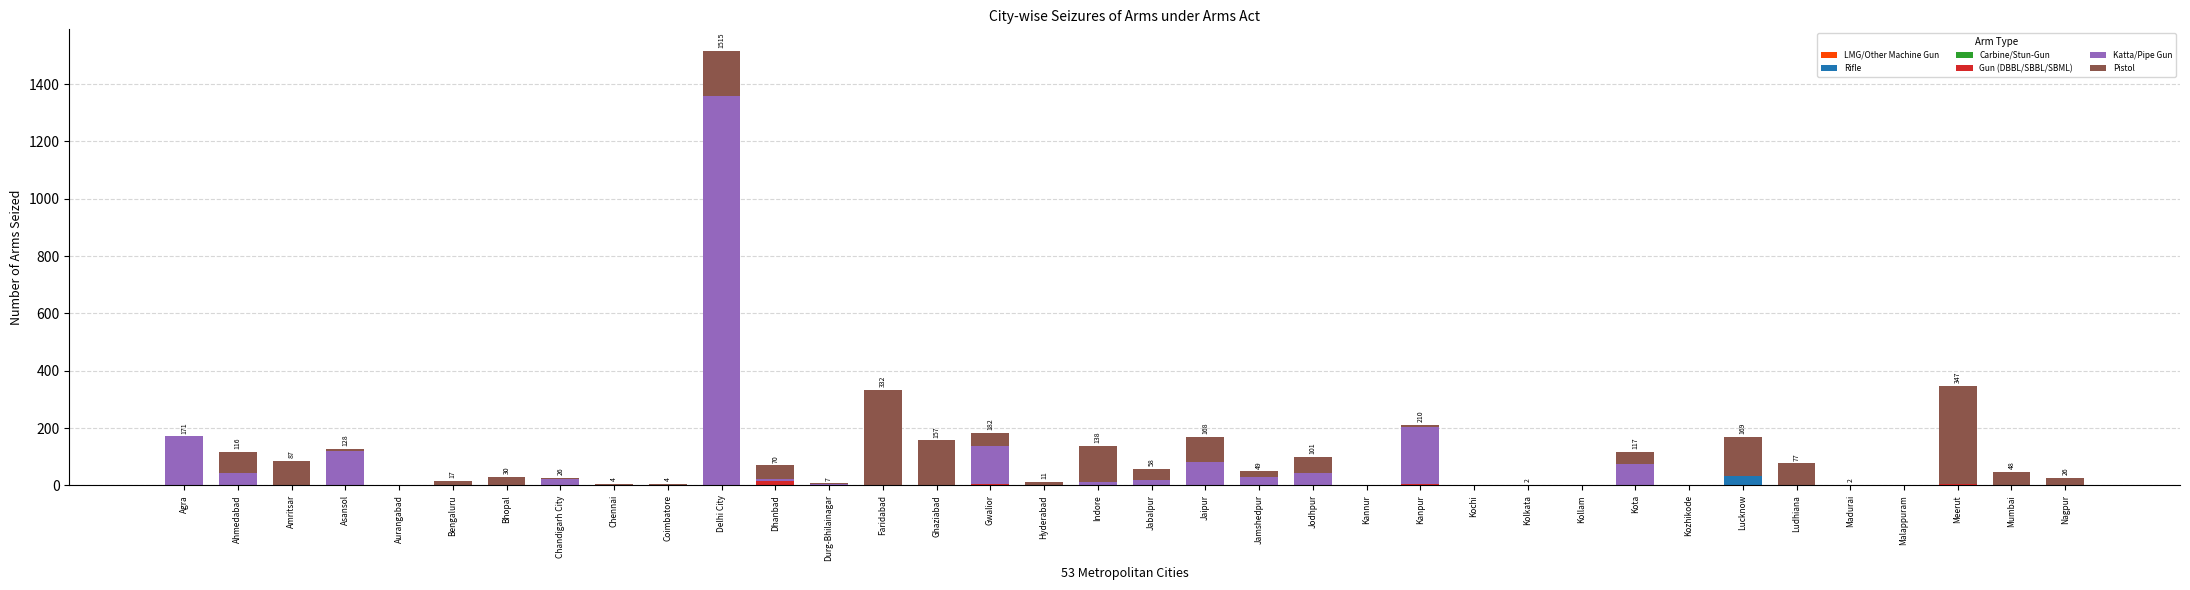

At which category is the sum across all series the highest?

Delhi City